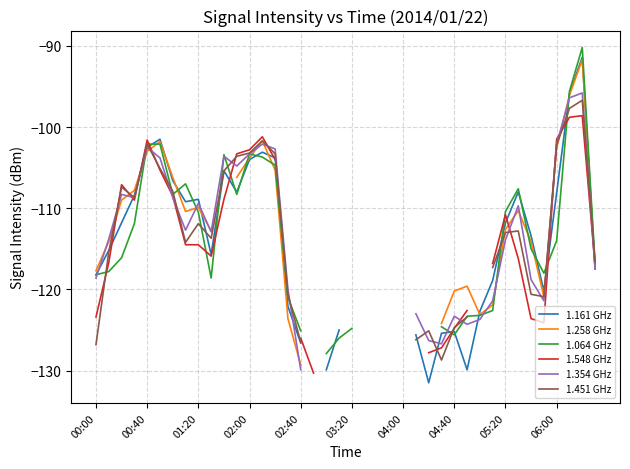

In 1.548 GHz, how many points are lower than both neighbors (excluding endpoints)?

3